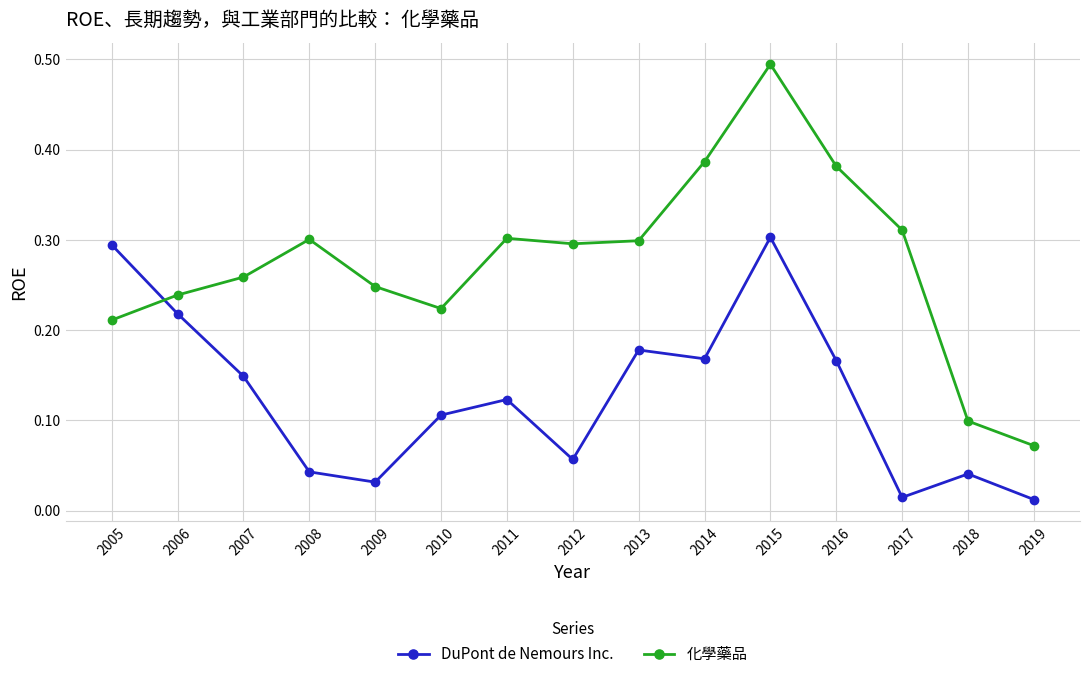

In 化學藥品, how many points are higher than both neighbors (excluding endpoints)?

3